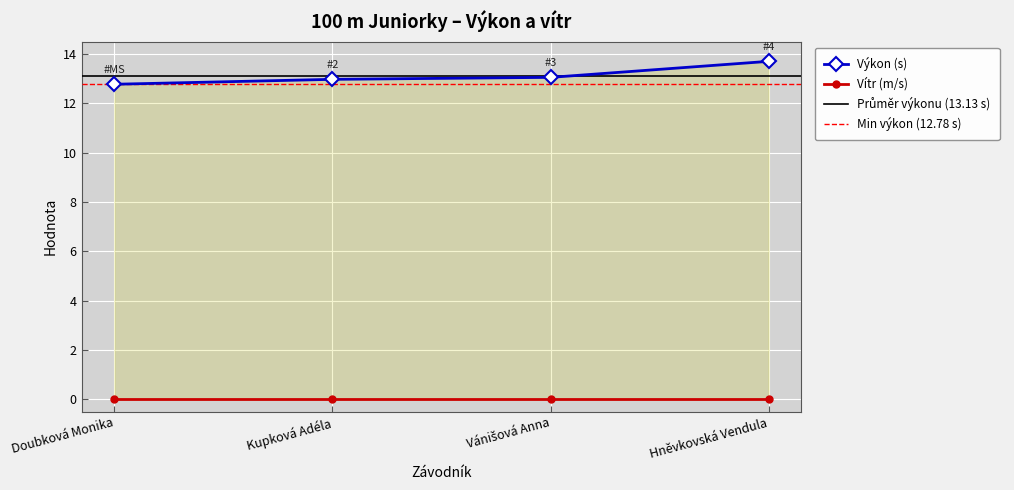

How many categories are shown in the chart?

4